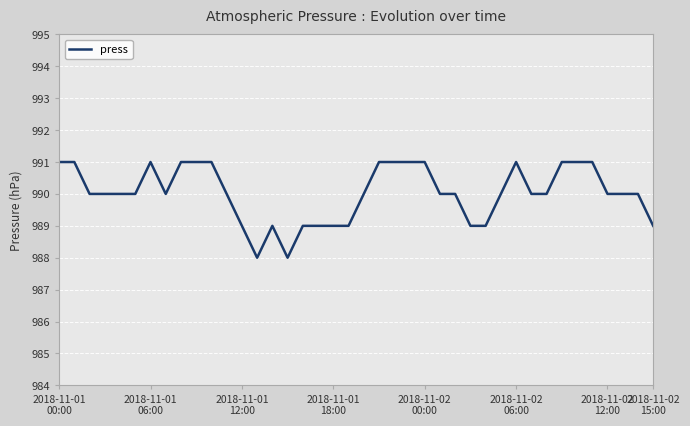

What is the minimum value shown in the chart?

988